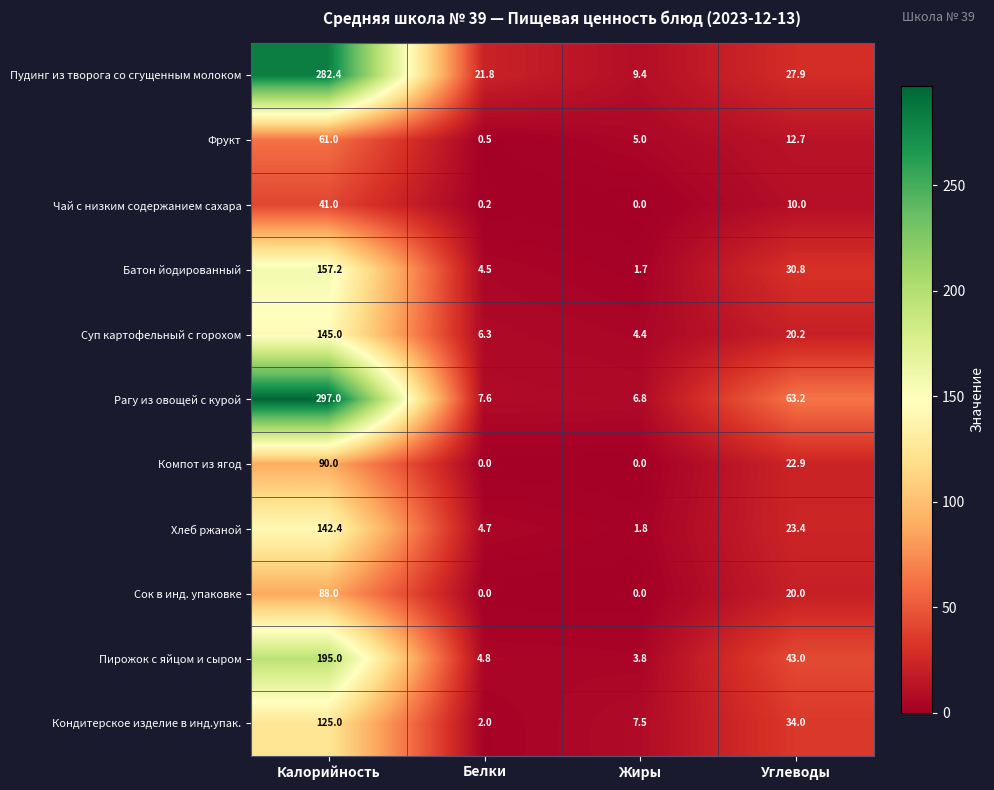

The value of Кондитерское изделие в инд.упак. at Белки is 3.5. True or false?

False